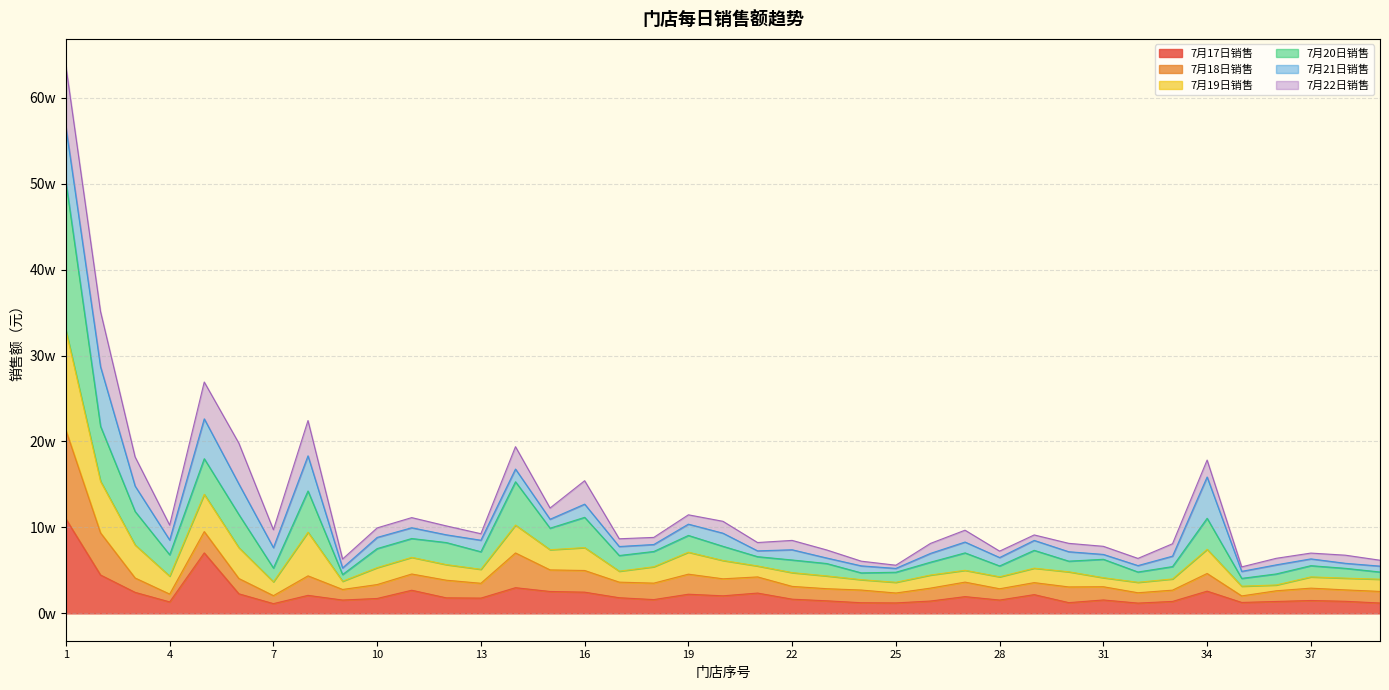

Does the chart have visible grid lines?

Yes